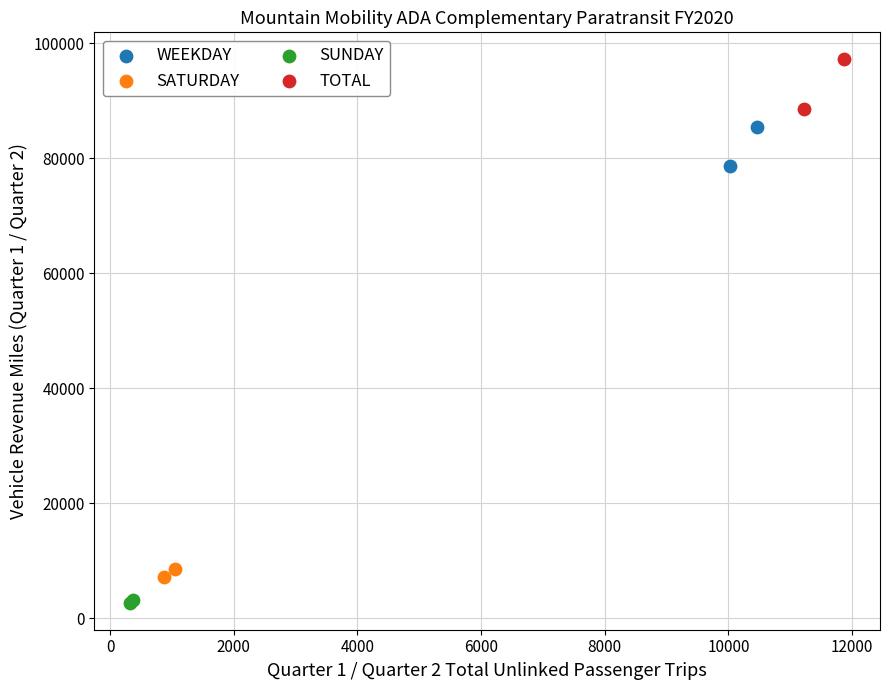

What are all the series names shown in the legend?

WEEKDAY, SATURDAY, SUNDAY, TOTAL